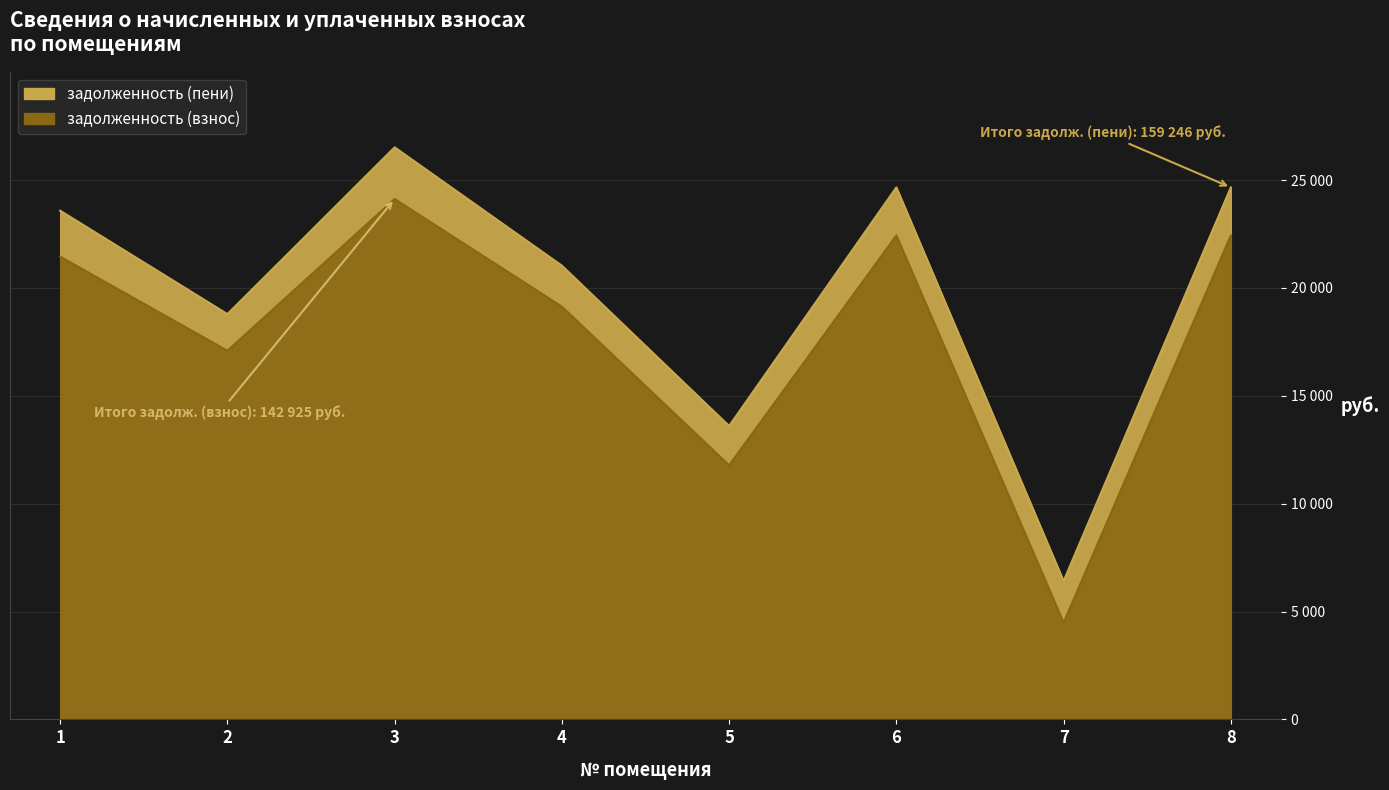

True or false: задолженность (пени) and задолженность (взнос) intersect in this chart.

False